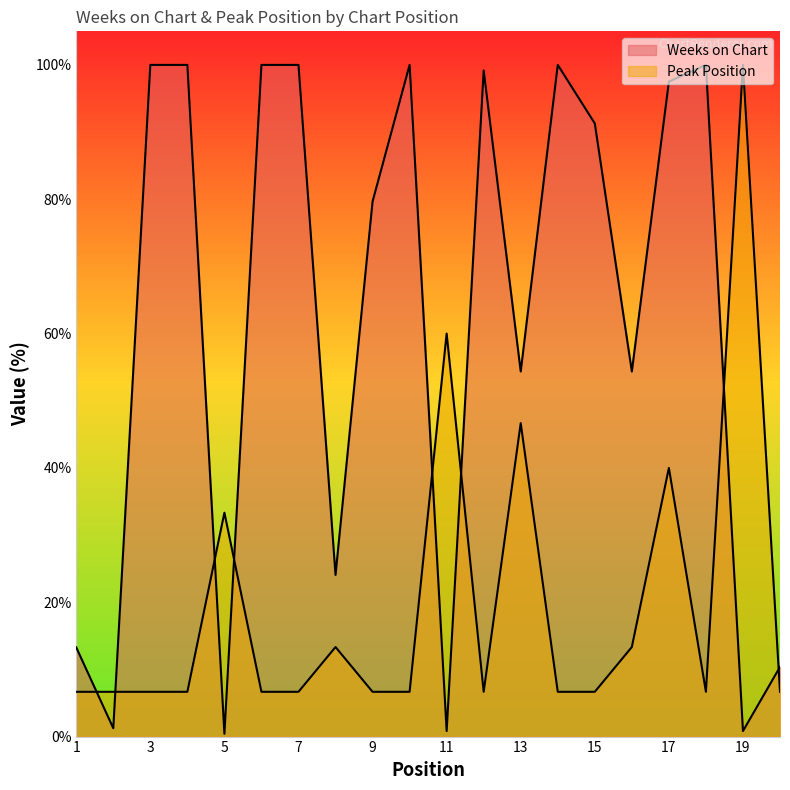

Between 2 and 9, which series saw the biggest shift?

Weeks on Chart